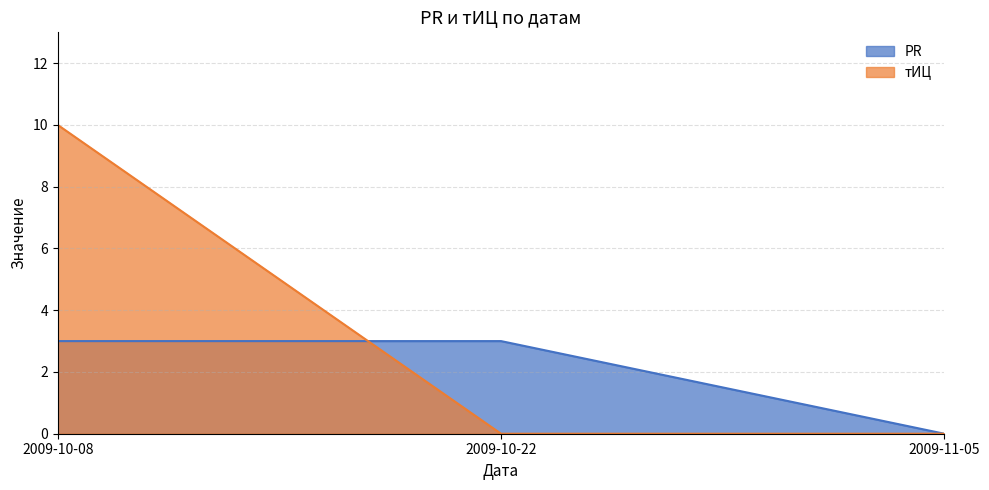

What are all the series names shown in the legend?

PR, тИЦ